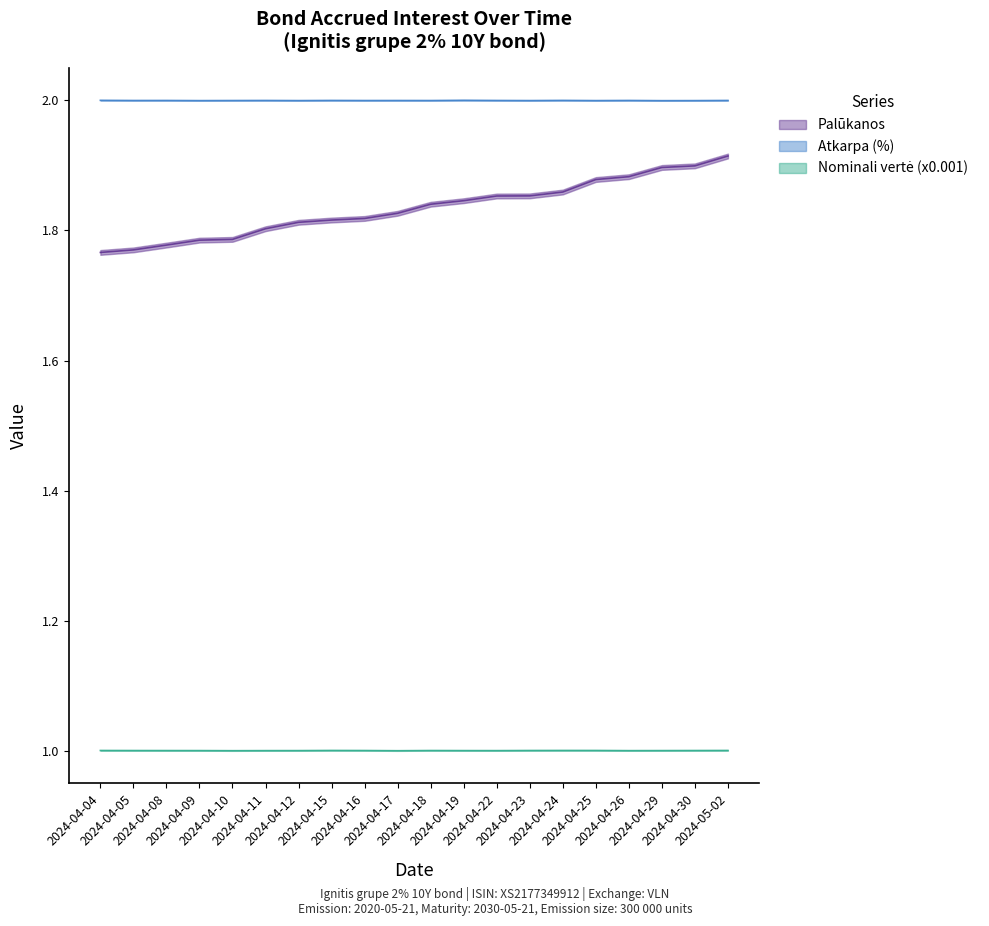

What is the approximate value of Palūkanos at 2024-05-02?

1.9